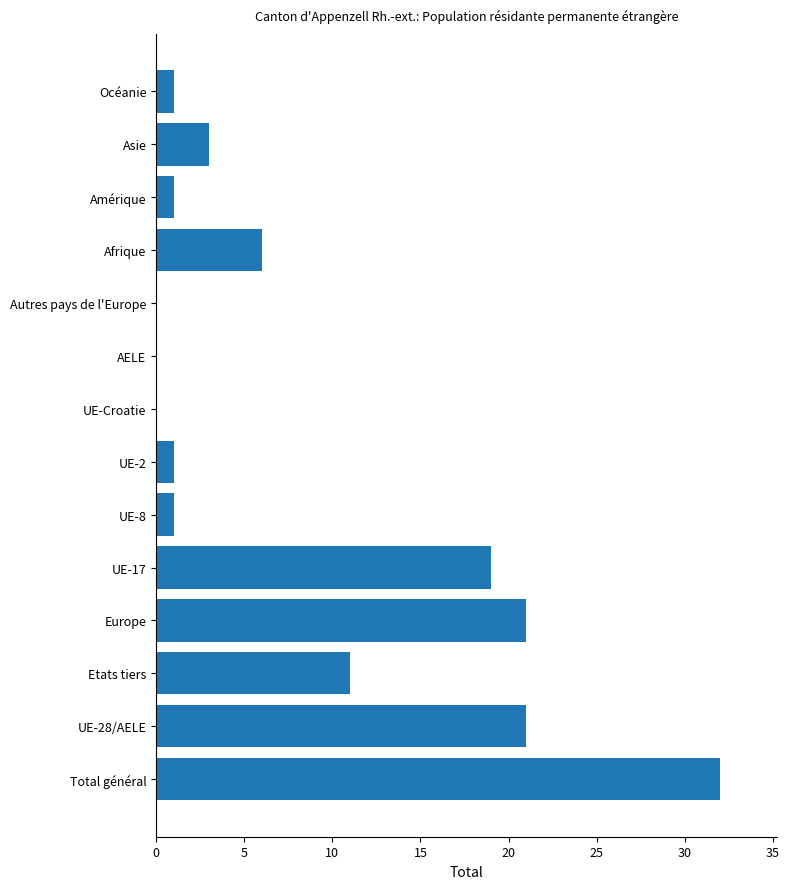

Which category has the highest value across all series?

Total général